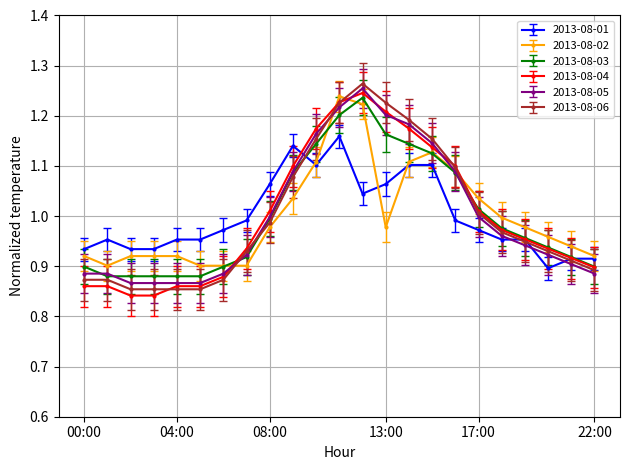

Does the chart have visible grid lines?

Yes